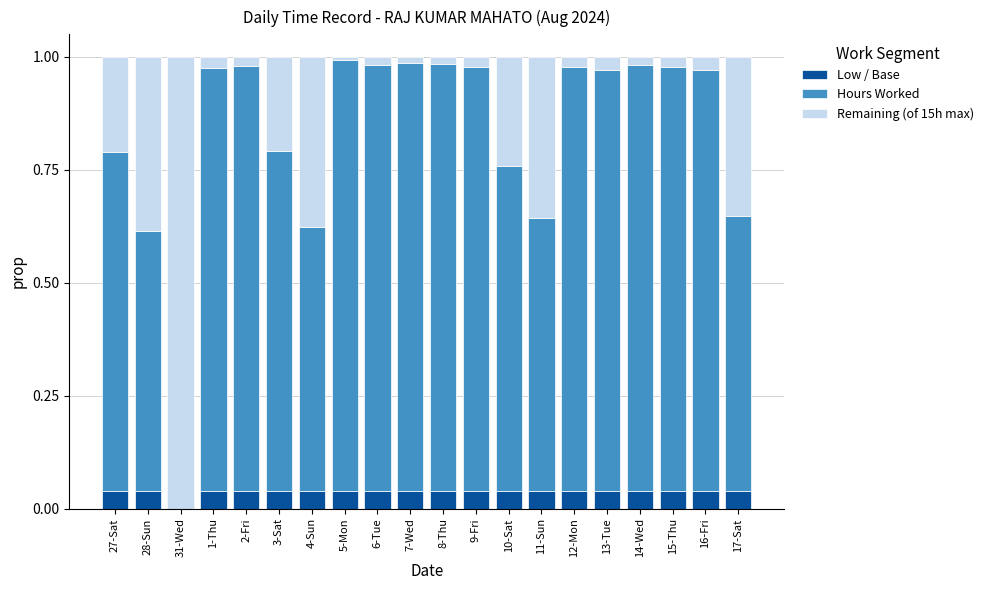

At which label is Remaining (of 15h max) closest to 0?

5-Mon